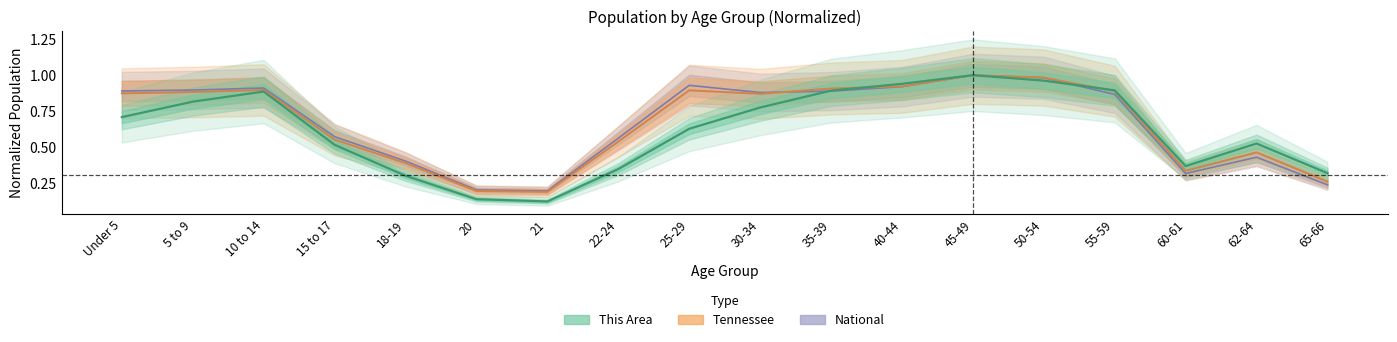

How many lines are shown in the chart?

3